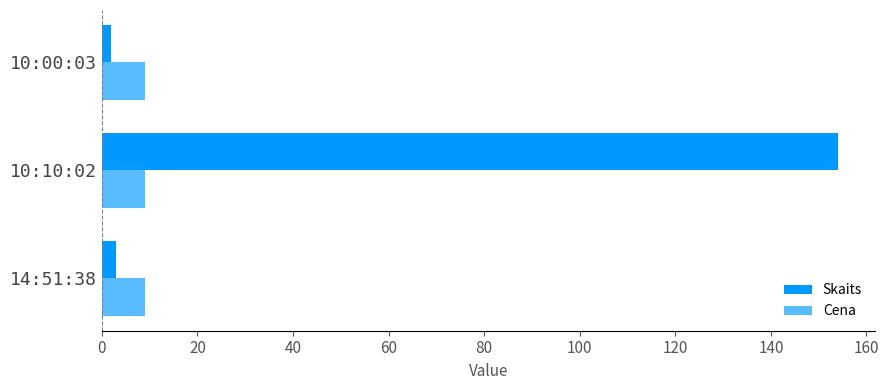

How many distinct data groups are displayed?

2